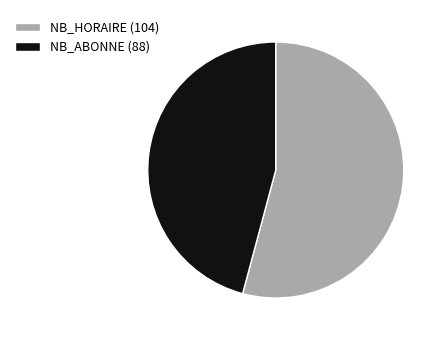

Rank the categories by value from lowest to highest.

NB_ABONNE (88), NB_HORAIRE (104)